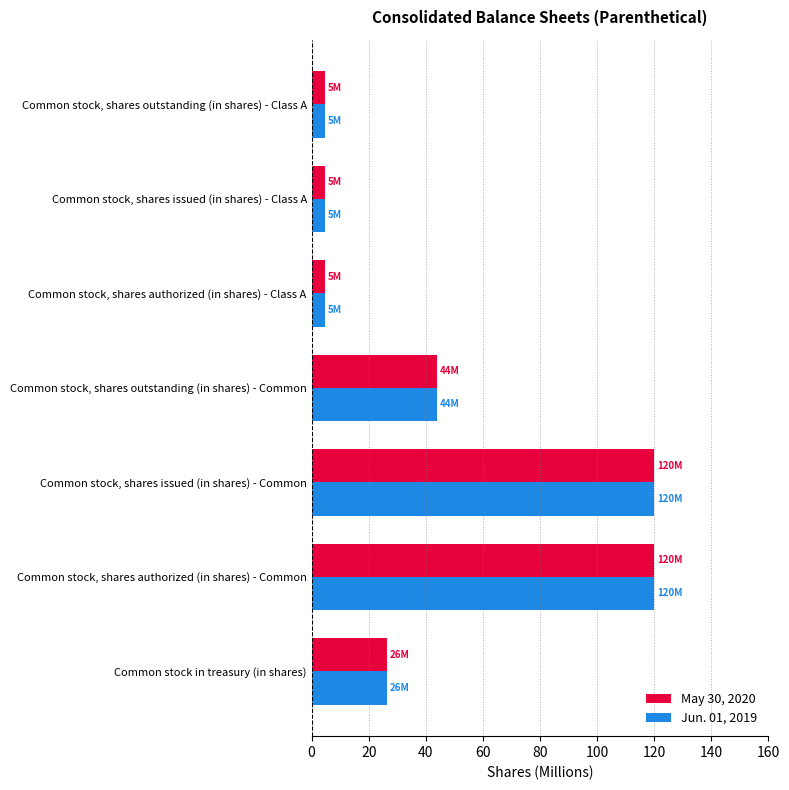

How many values in the May 30, 2020 series are below 26?

3